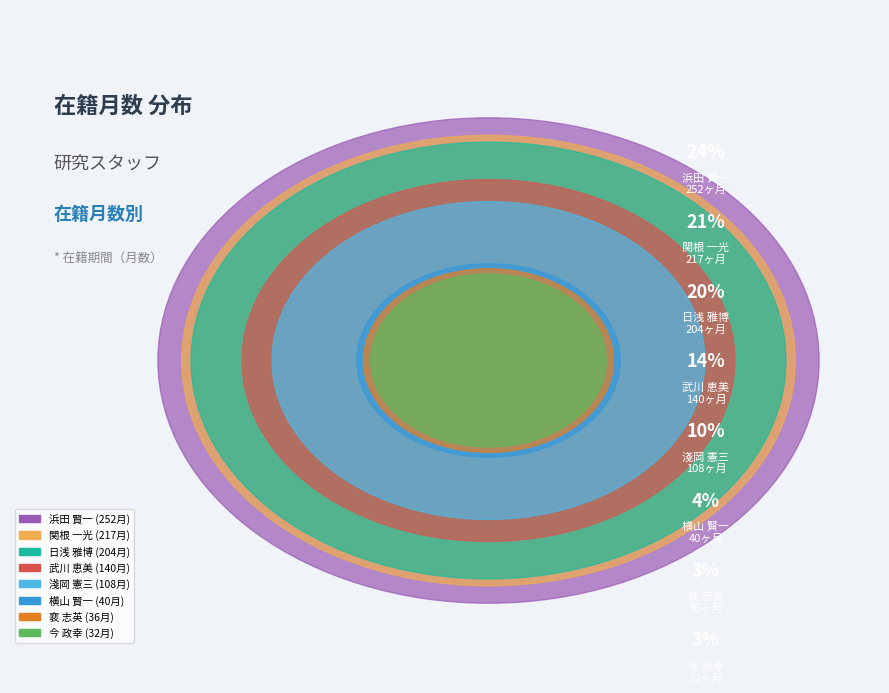

To the nearest percent, what is the difference between the 武川 恵美 and 今 政幸 slice percentages?

10%